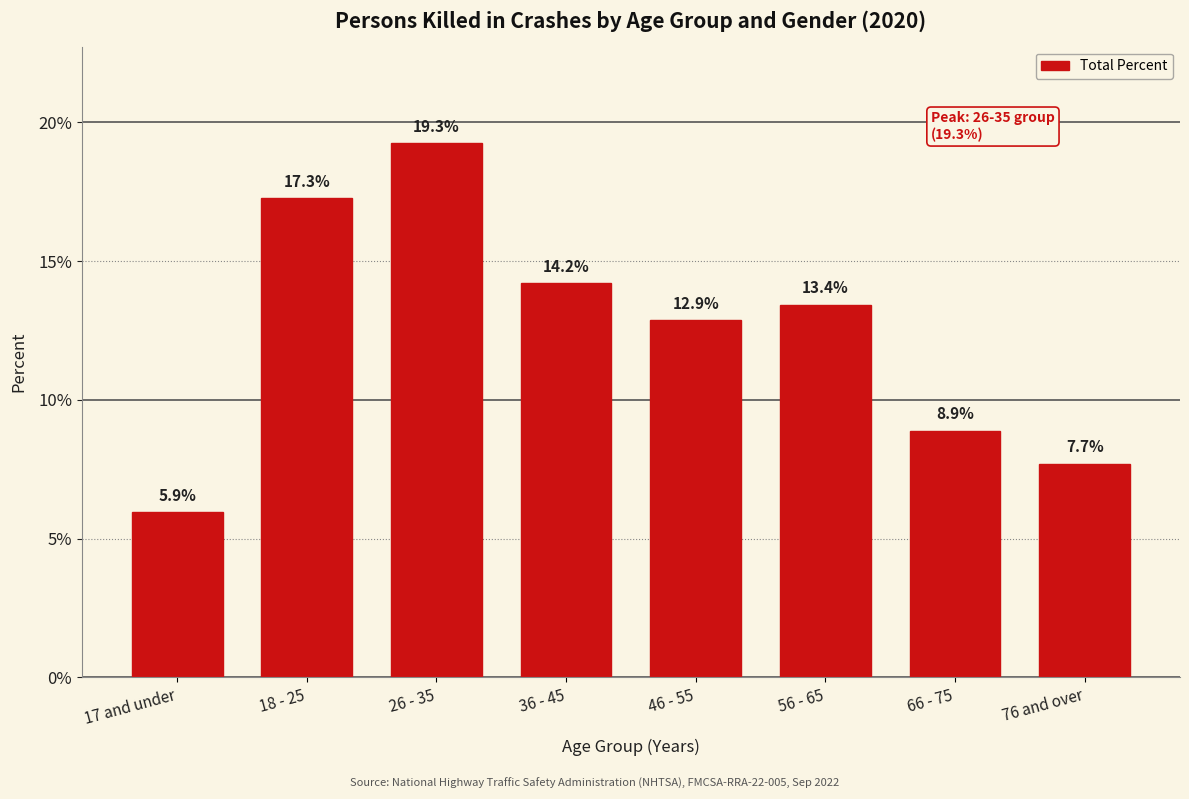

Reading left to right, extract all data points from this chart.

5.9	17.3	19.3	14.2	12.9	13.4	8.9	7.7